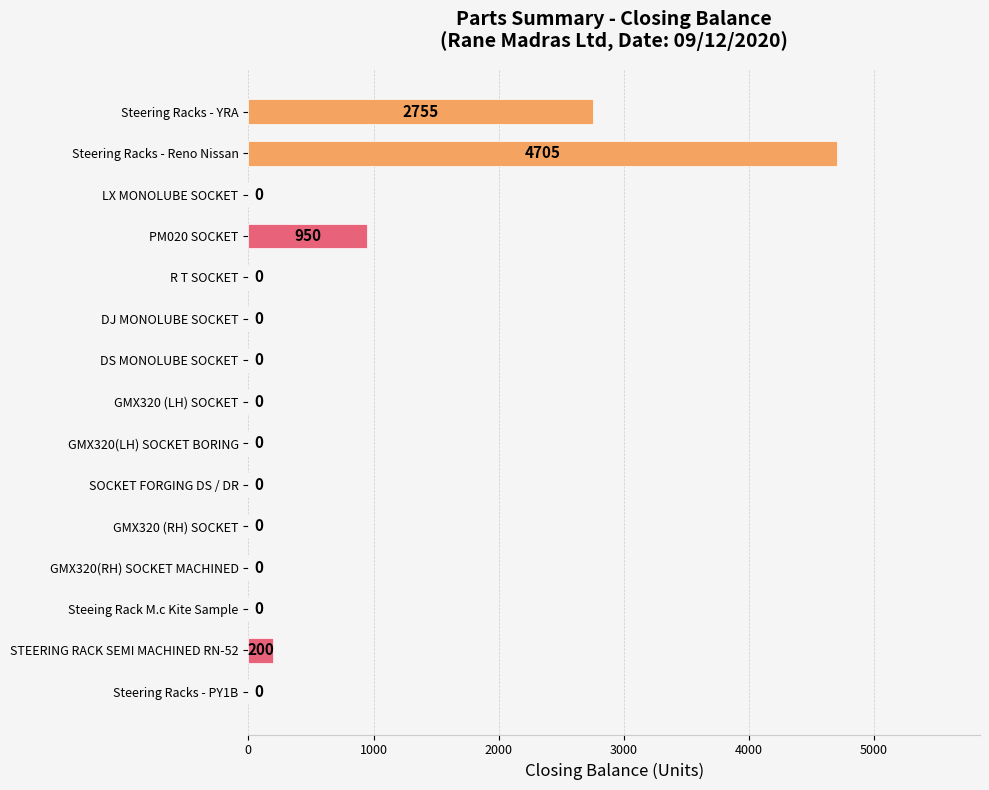

What is the change in value from PM020 SOCKET to R T SOCKET?

-950